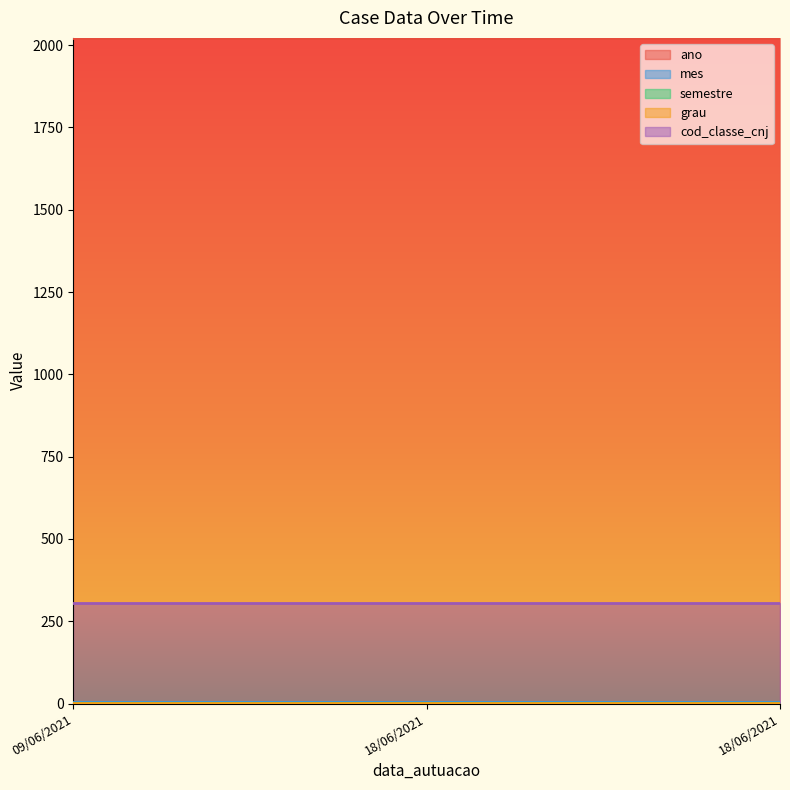

Is it true that ano equals 686 at 18/06/2021?

False